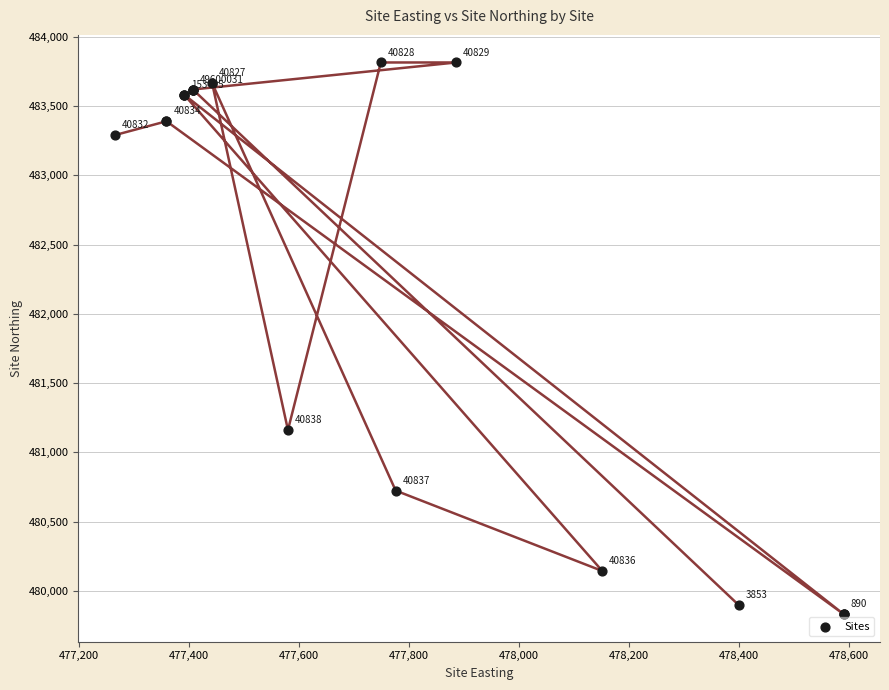

What Y value in the scatter plot is closest to 481823?

481162